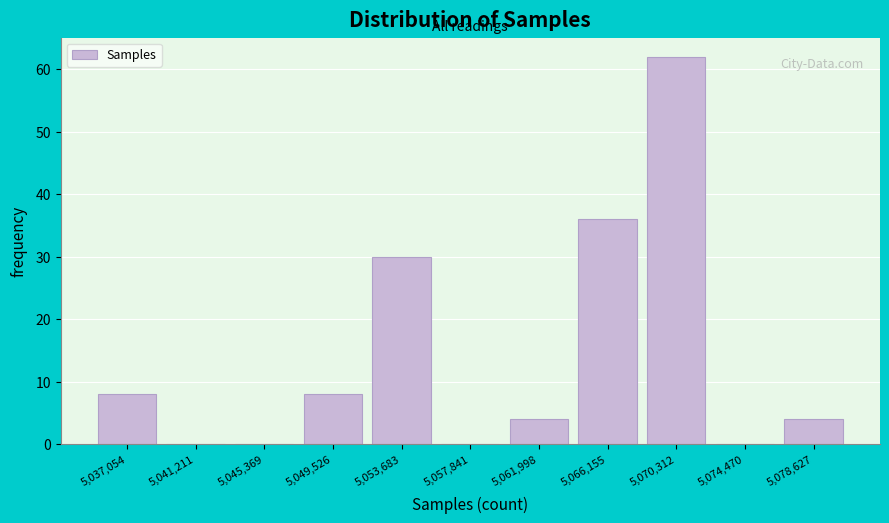

Reading left to right, list every bar in this chart as the range it spans on the x-axis followed by its height. Neither the bar edges nor the heights are printed on the chart, so give them approximately, as read against the axes.

5035000 to 5039000: 8
5039000 to 5043500: 0
5043500 to 5047500: 0
5047500 to 5051500: 8
5051500 to 5056000: 30
5056000 to 5060000: 0
5060000 to 5064000: 4
5064000 to 5068000: 36
5068000 to 5072500: 62
5072500 to 5076500: 0
5076500 to 5080500: 4